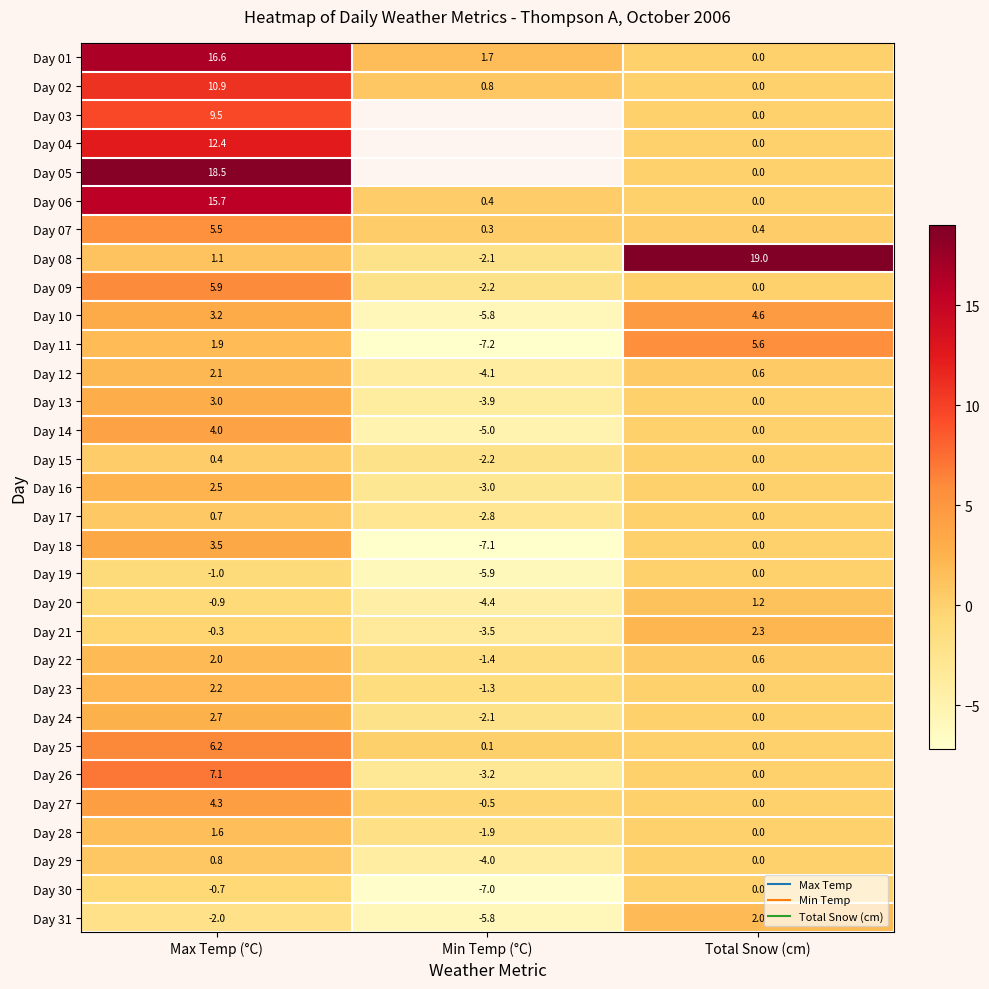

At which label is Day 16 closest to 0?

Total Snow (cm)